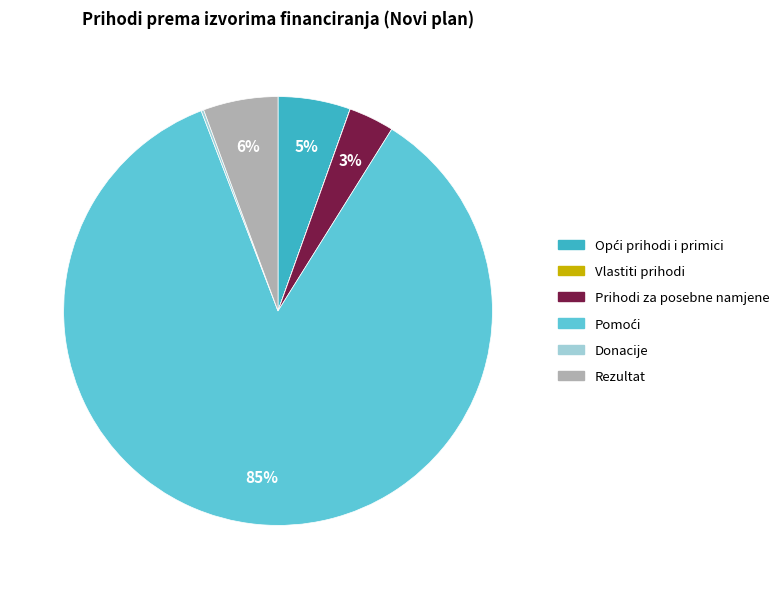

Is there any slice that represents more than half of the pie?

Yes